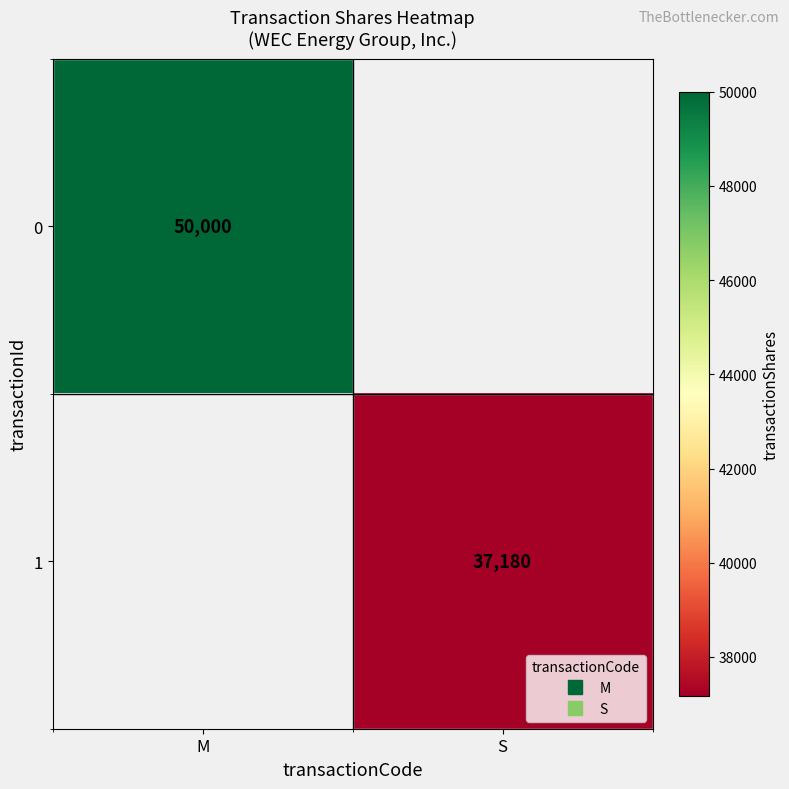

Which category has the highest value in the 0 series?

M